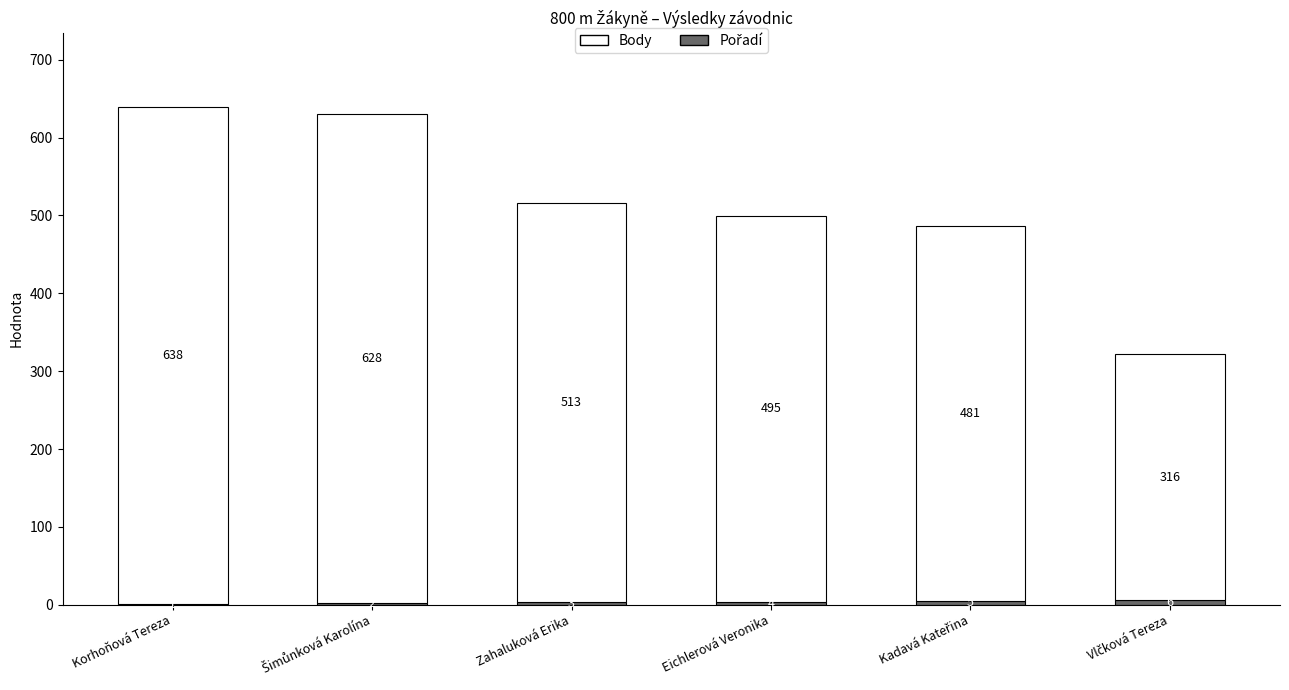

At which category is the sum across all series the highest?

Korhoňová Tereza